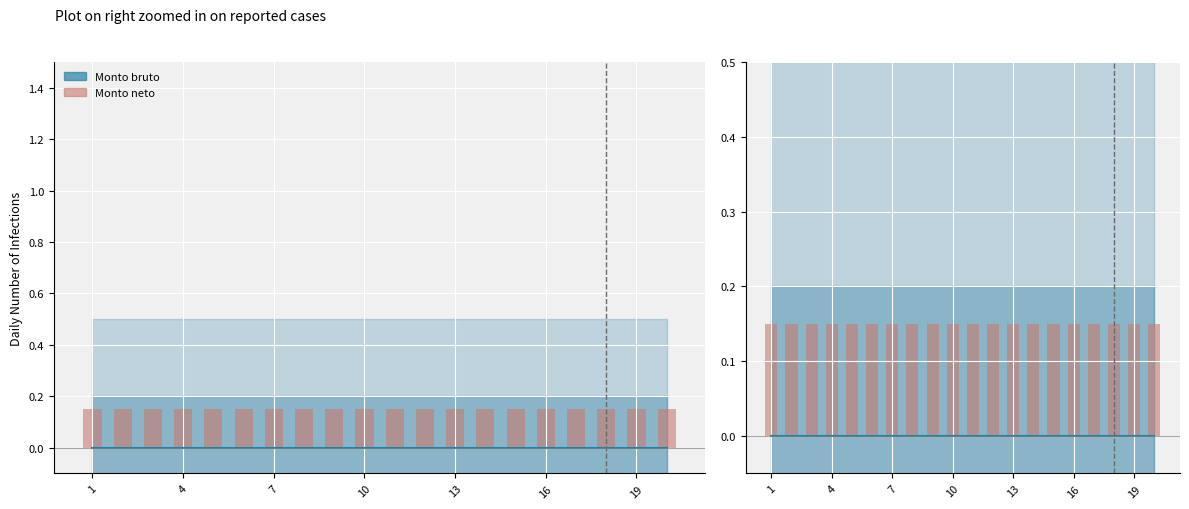

How many groups of bars are there?

20